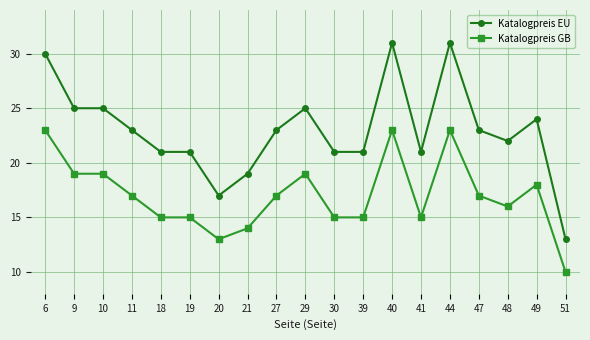

What is the greatest value displayed?

31